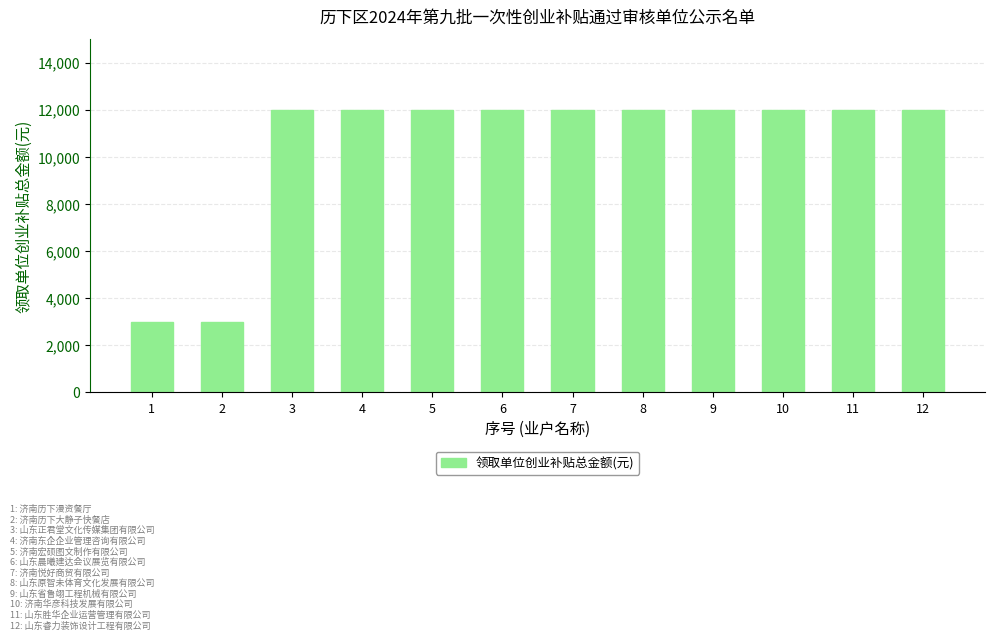

Is it true that the value at 5 is 16702?

False